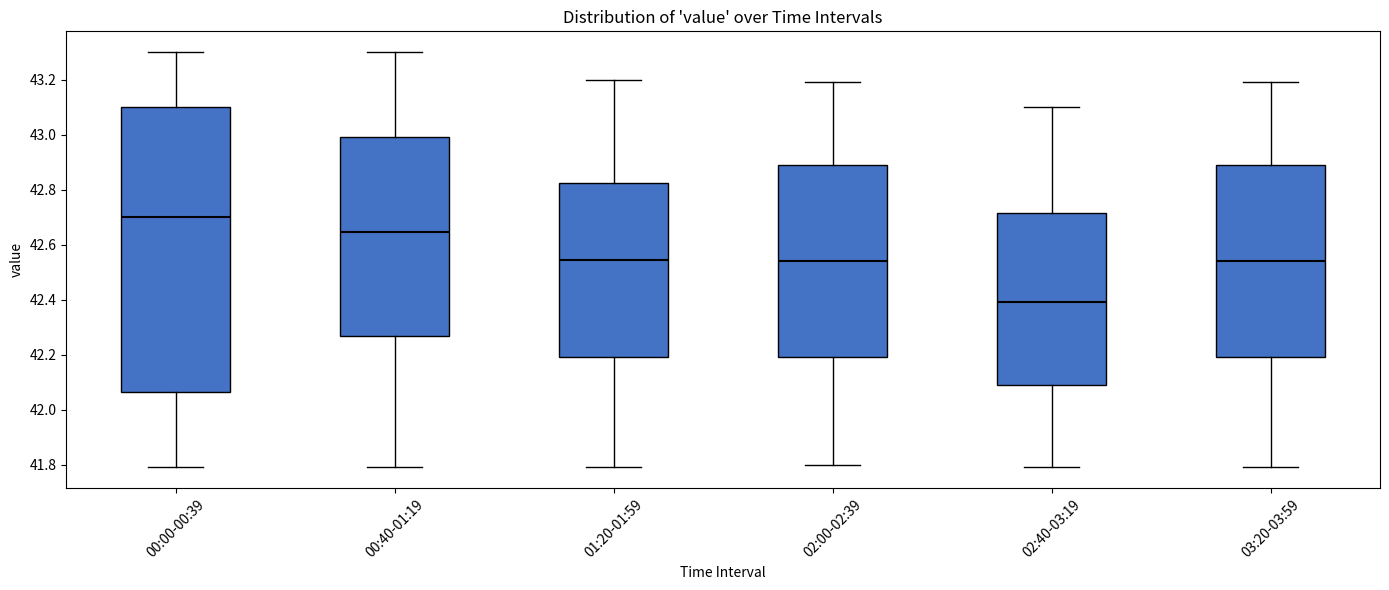

Which box's median line is the lowest?

02:40-03:19